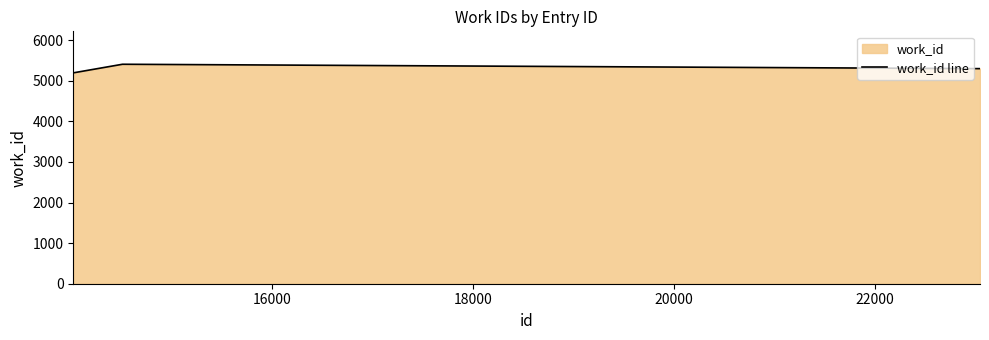

What is the average value?

5302